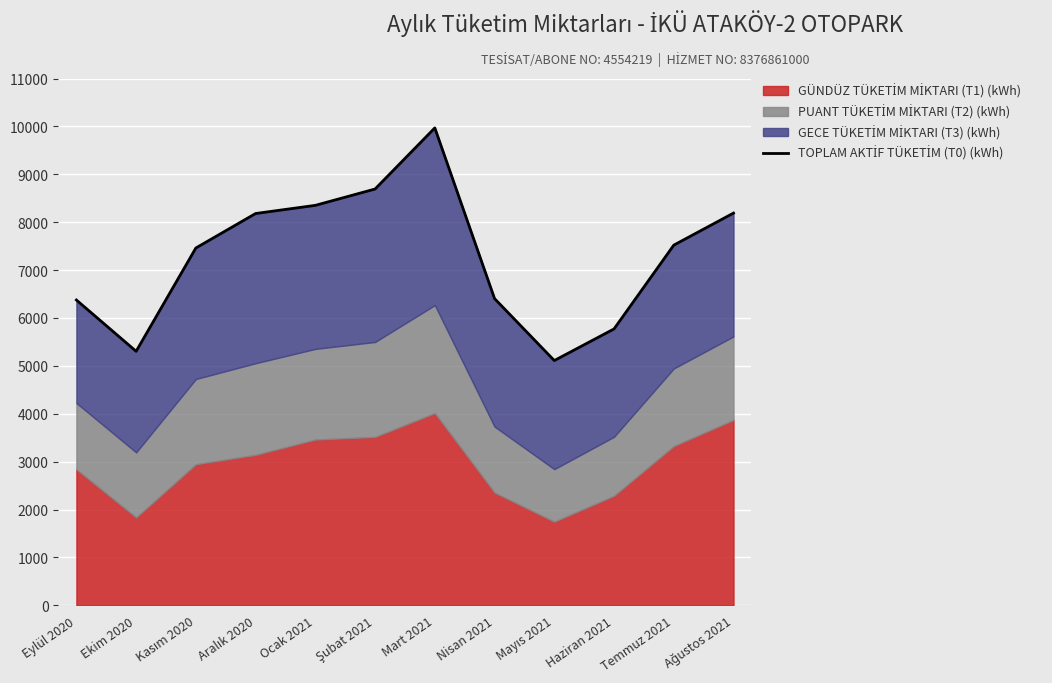

The chart shows a value of 8181.2 at Aralık 2020. True or false?

True